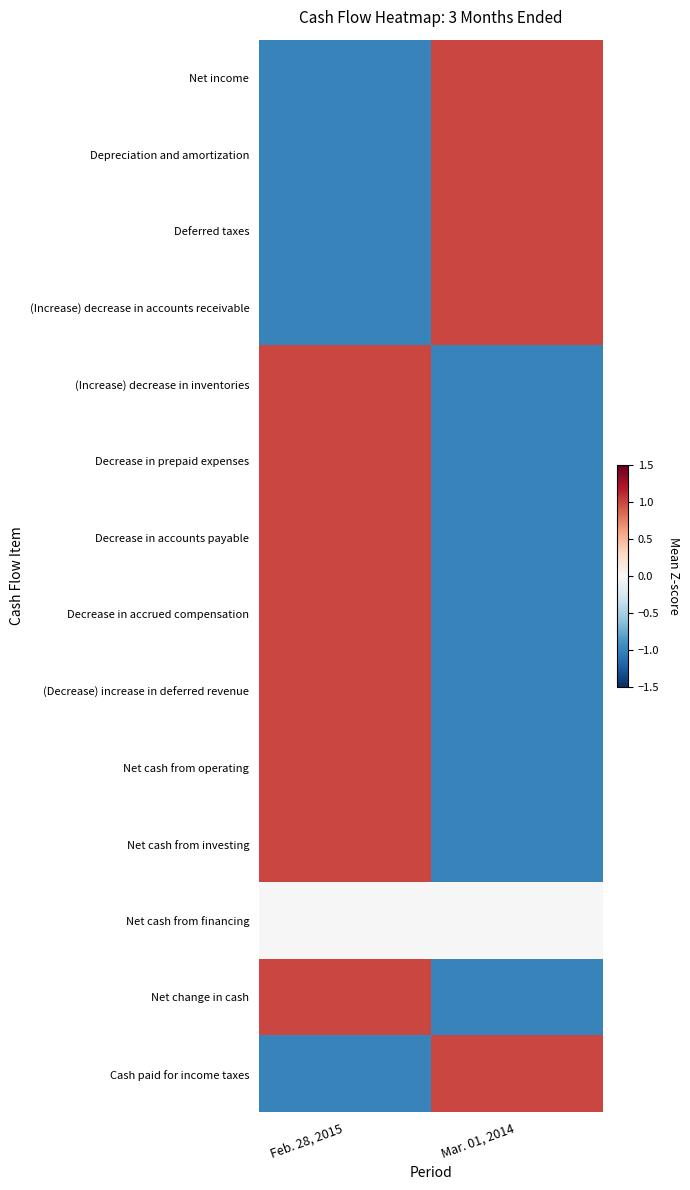

Which category has the lowest value across all series?

Feb. 28, 2015